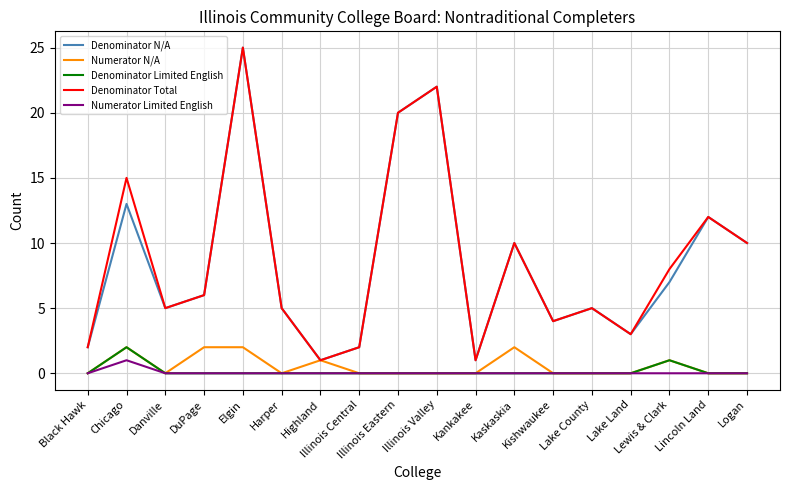

True or false: Denominator Total and Numerator Limited English intersect in this chart.

False